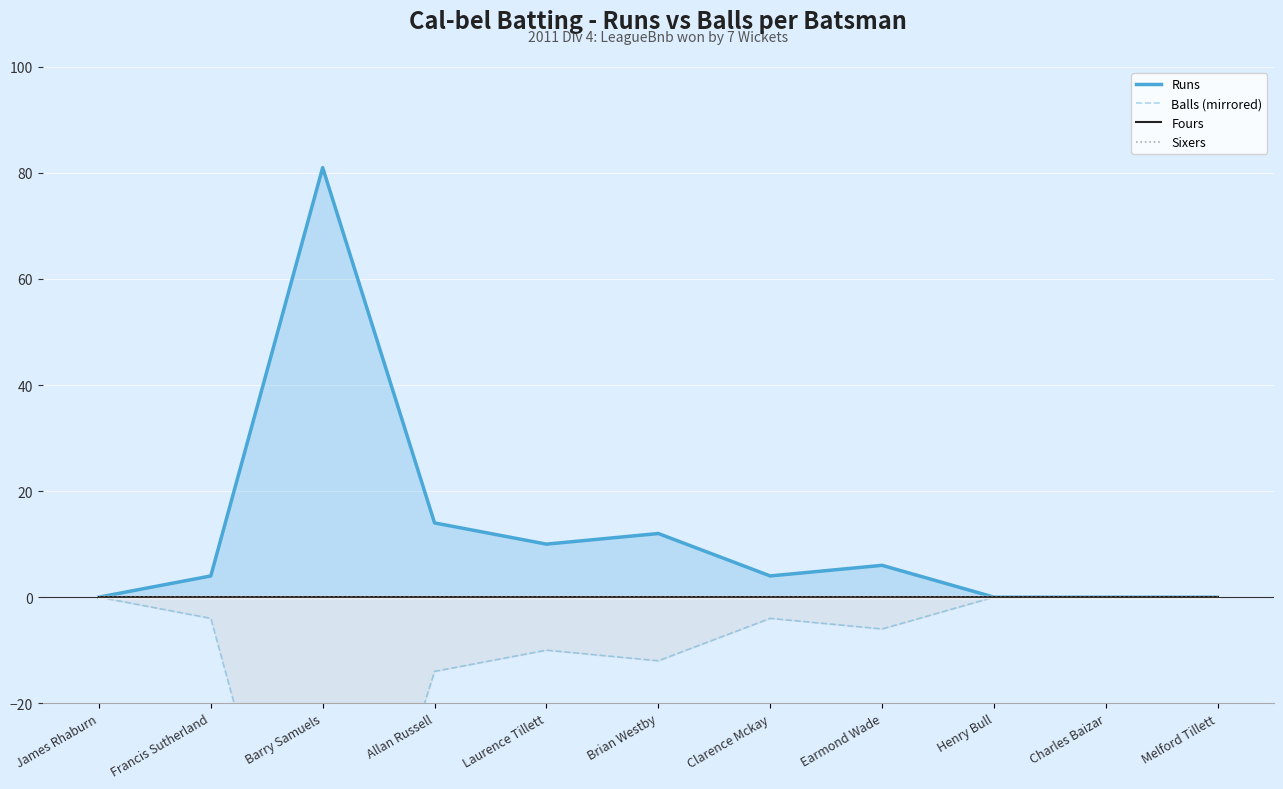

The value of Balls (mirrored) at Brian Westby is -12. True or false?

True